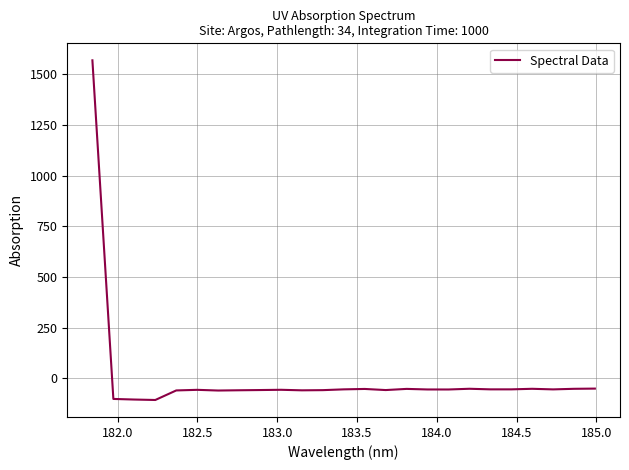

Does the chart have visible grid lines?

Yes